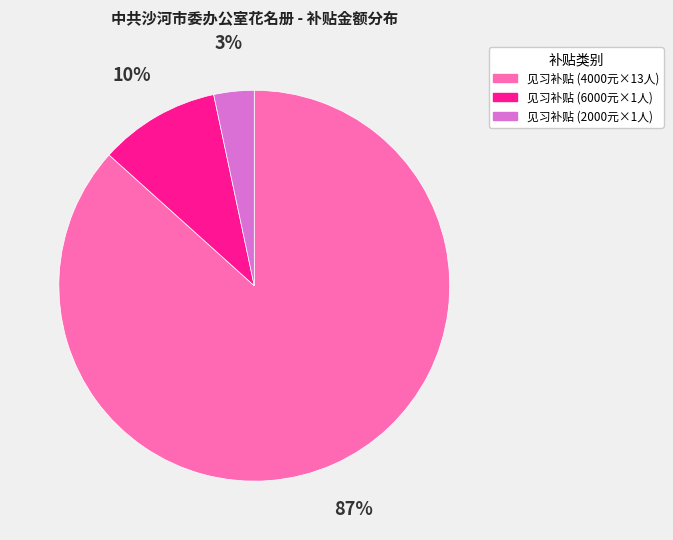

Is 见习补贴 (6000元×1人) the majority of the pie?

No